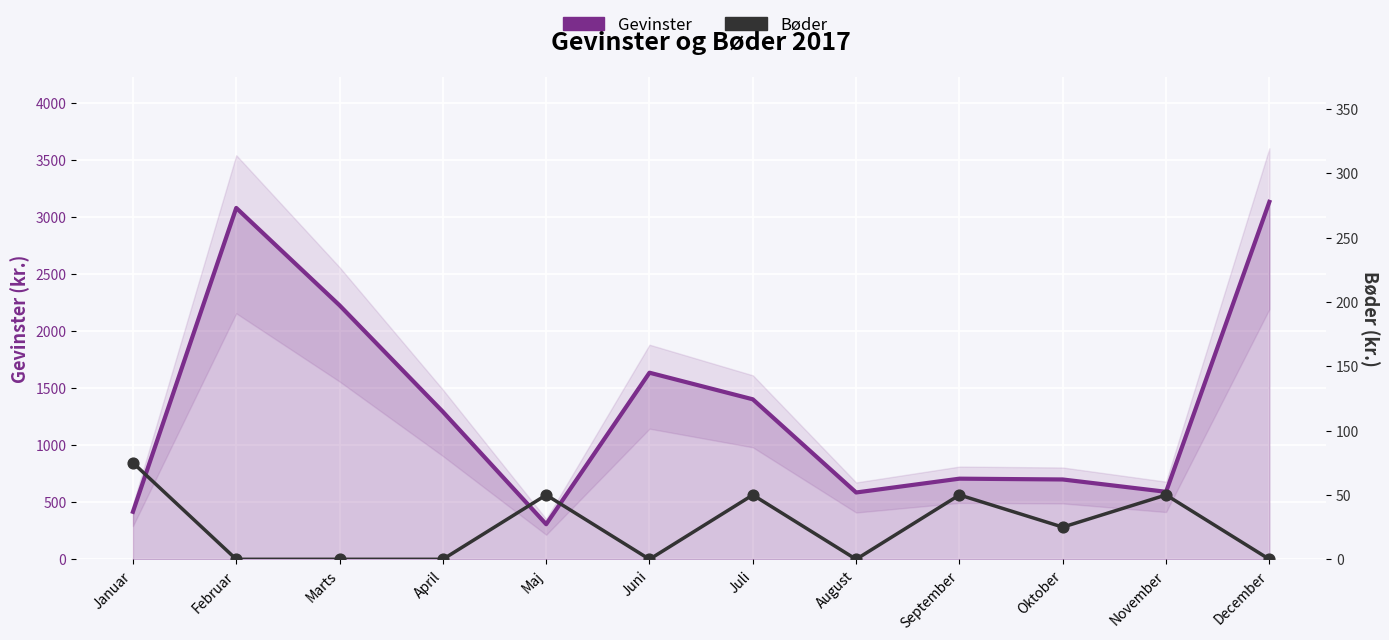

At how many categories does at least one series exceed 1022?

6